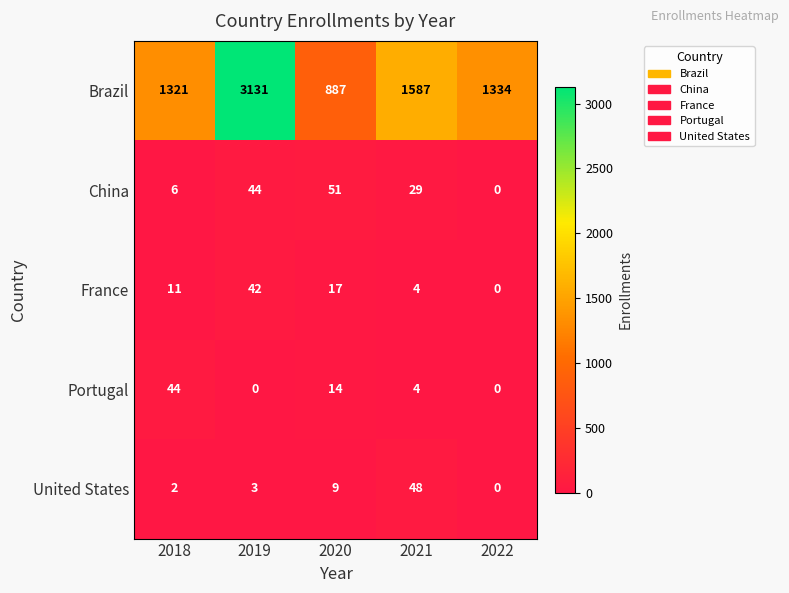

Between 2020 and 2022, which series saw the biggest shift?

Brazil